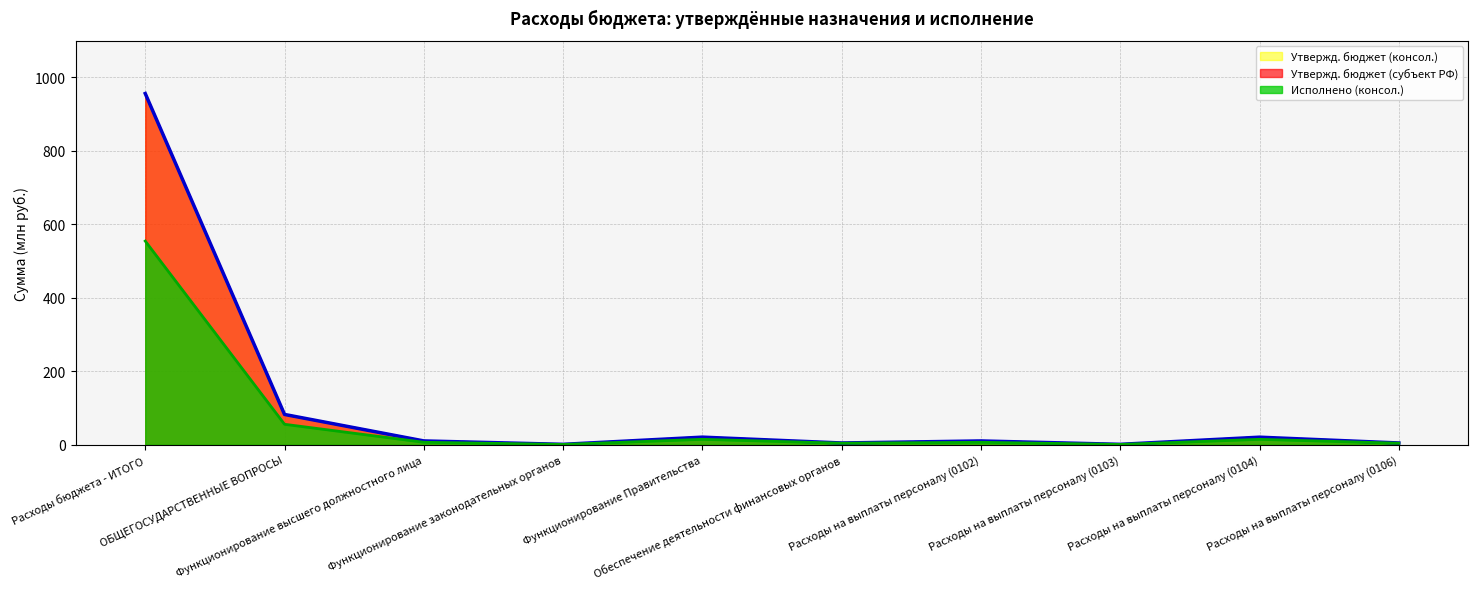

Between Расходы на выплаты персоналу (0104) and Расходы на выплаты персоналу (0102), which is larger?

Расходы на выплаты персоналу (0104)